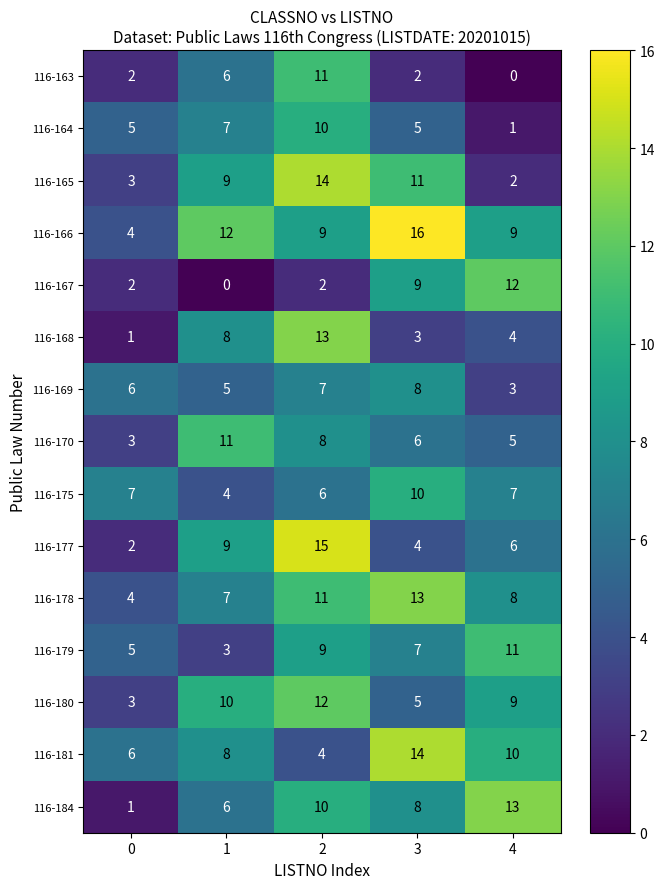

What value does the 116-175 series have at 1?

4